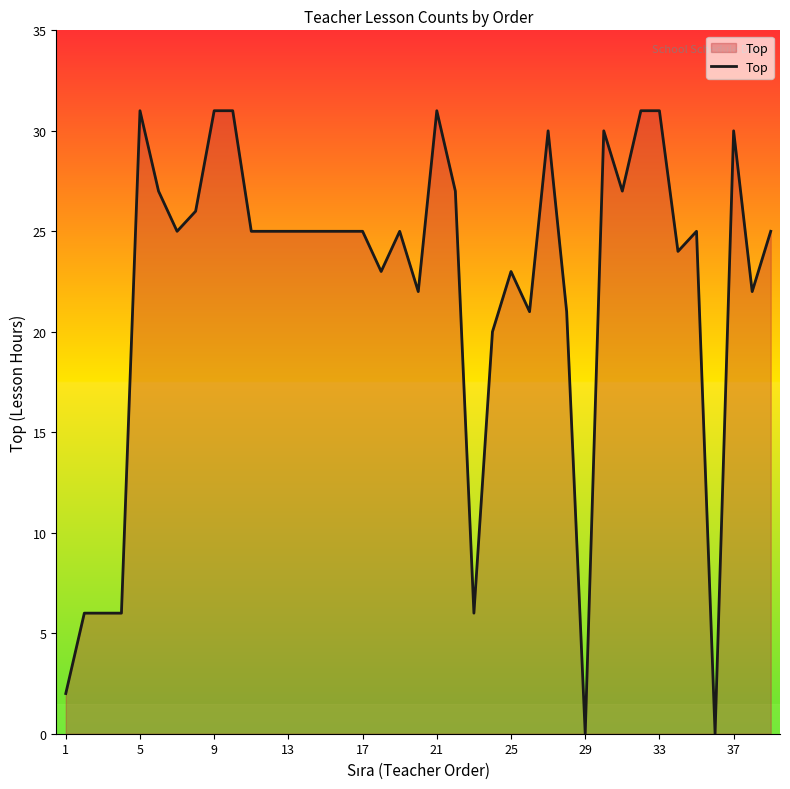

What is the greatest value displayed?

31